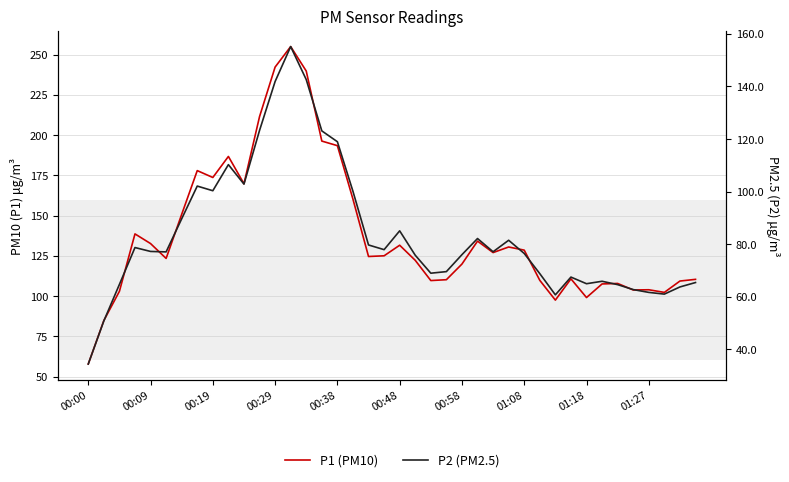

What is the value of the P1 (PM10) point at the 34th from the left?

107.5